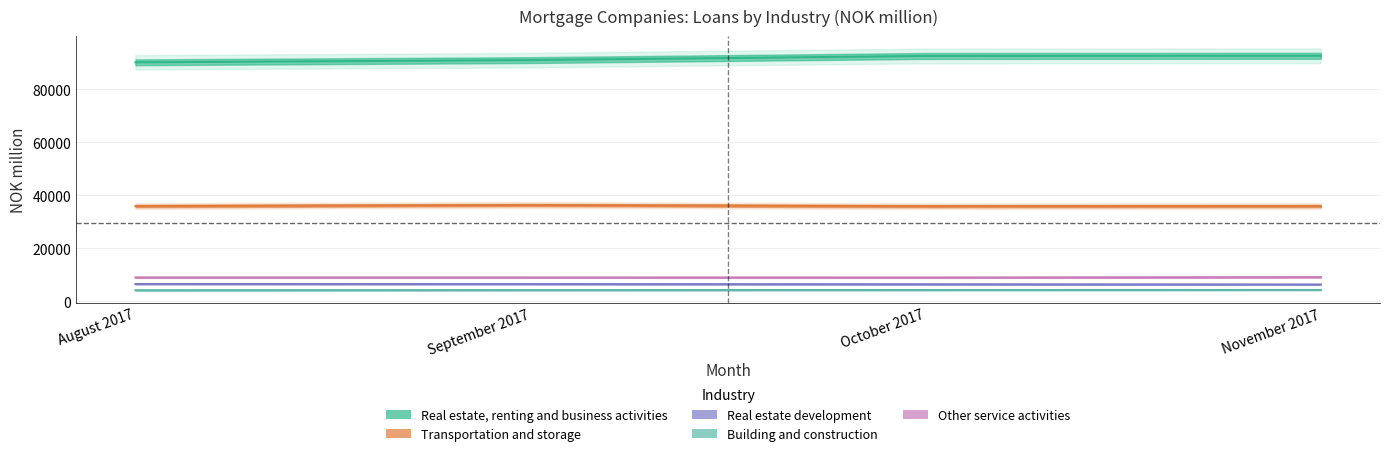

Which has a higher value, August 2017 or October 2017?

October 2017